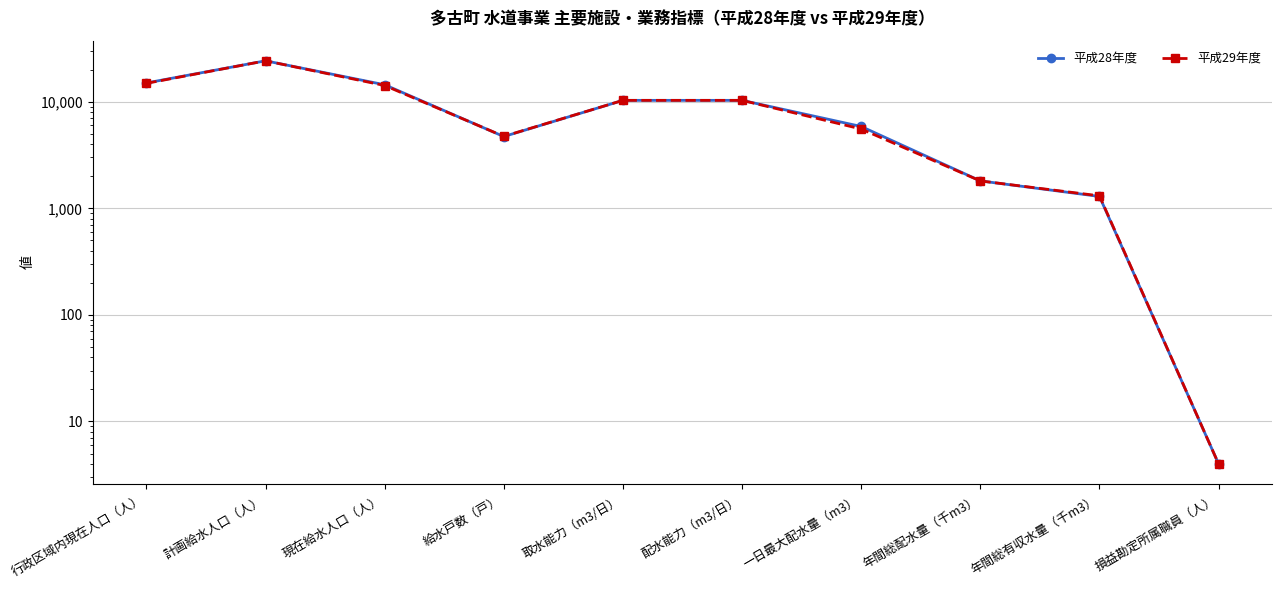

How many interior local peaks does the 平成29年度 series have?

1